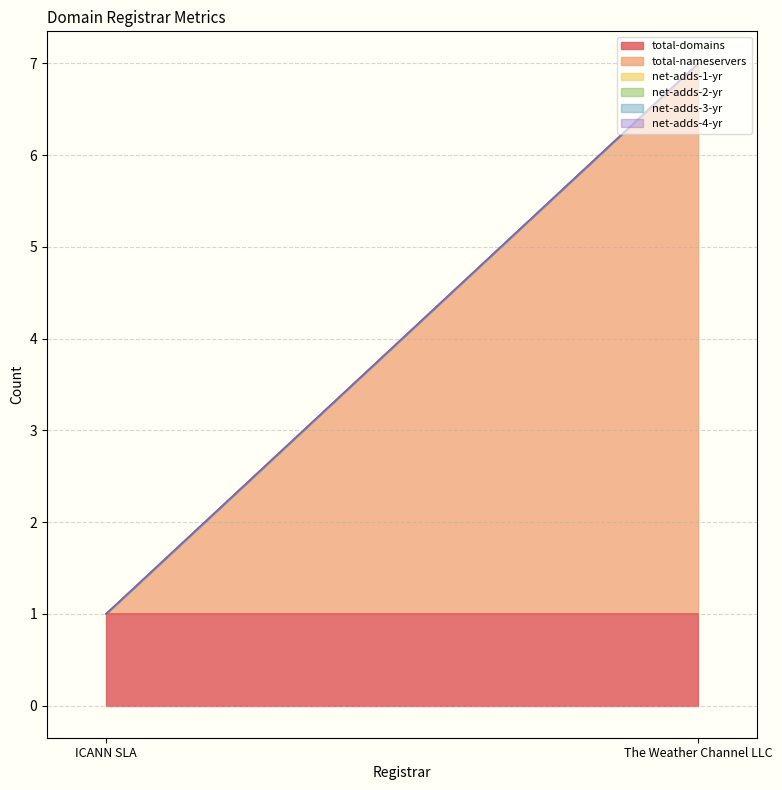

At which label is net-adds-1-yr closest to 0?

ICANN SLA